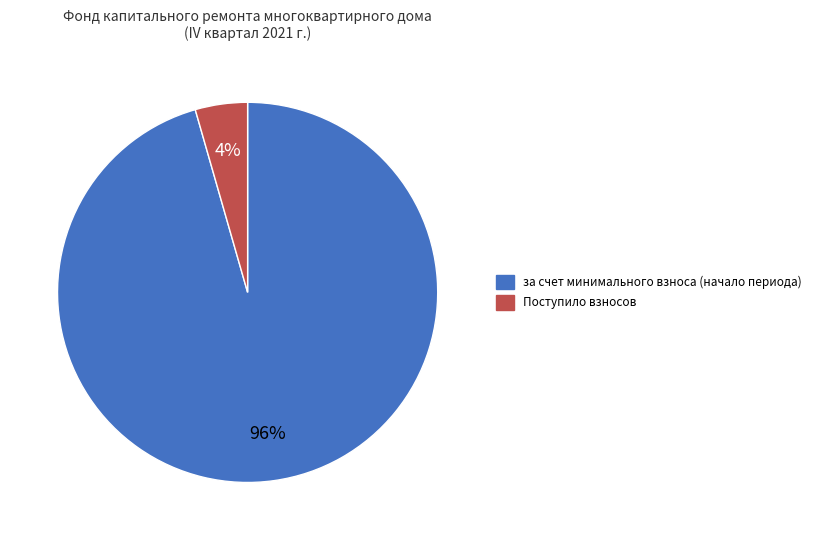

To the nearest percent, what is the average slice percentage?

50%